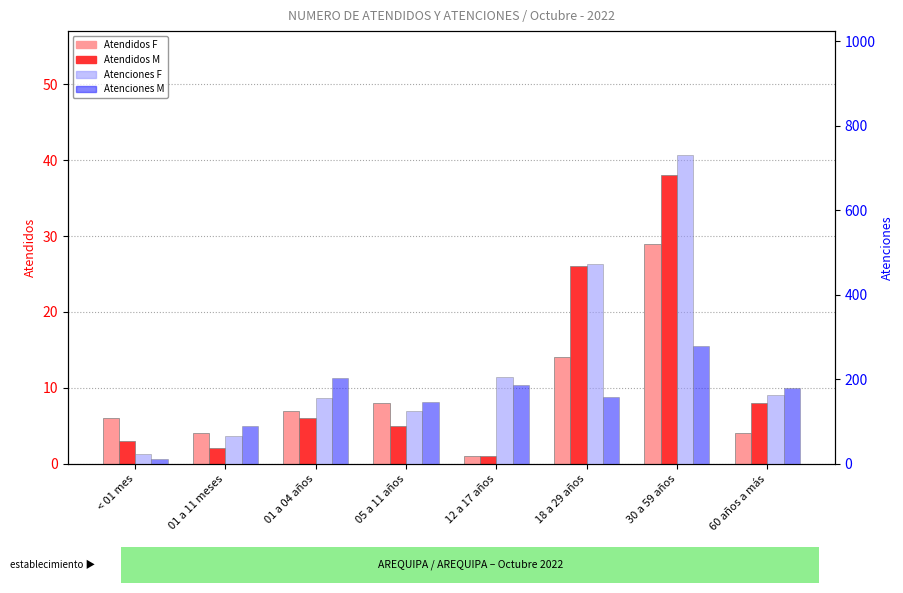

List the labels in order of Atenciones M value, smallest first.

< 01 mes, 01 a 11 meses, 05 a 11 años, 18 a 29 años, 60 años a más, 12 a 17 años, 01 a 04 años, 30 a 59 años